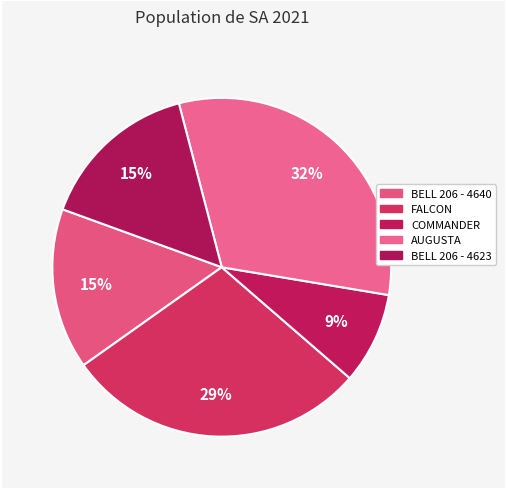

What percentage is the AUGUSTA slice, to the nearest percent?

32%